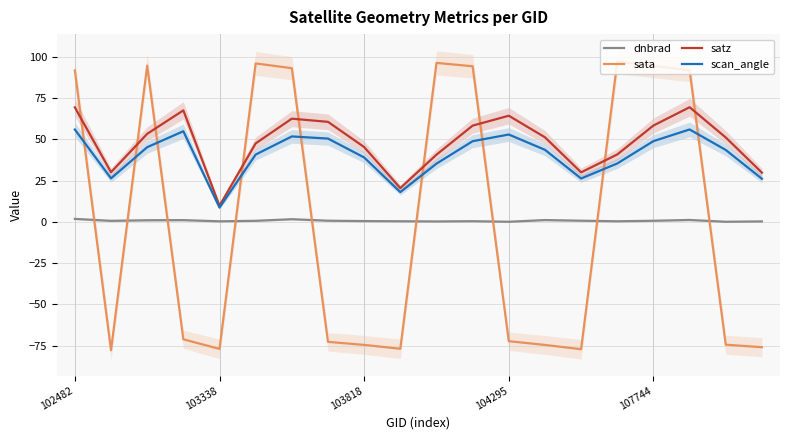

True or false: satz has a value of 58.5 at 107744.

True